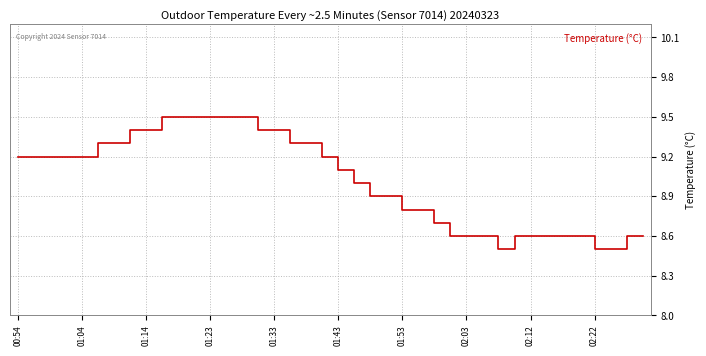

What is the maximum value shown in the chart?

9.5